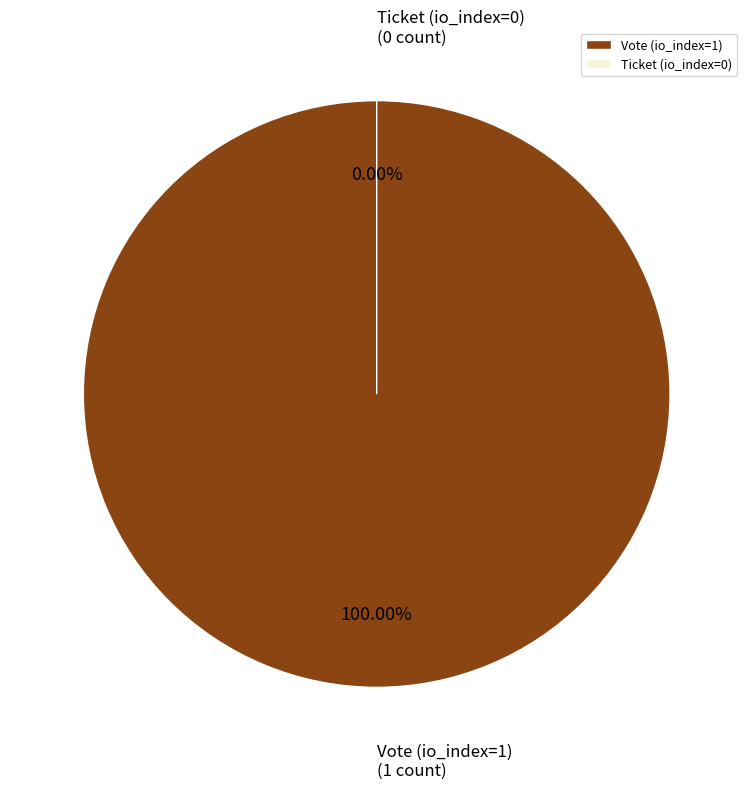

True or false: Vote (io_index=1) accounts for 100% of the total.

True